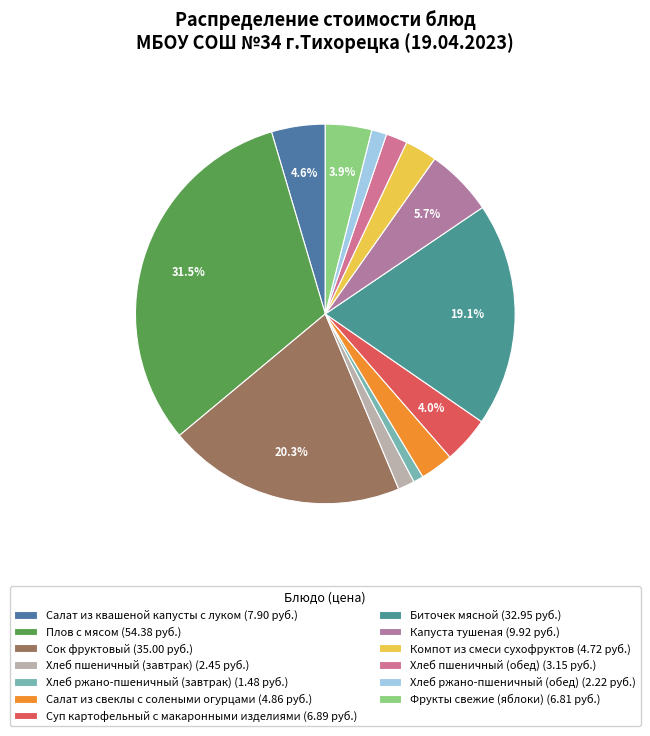

Count the number of slices in the pie.

13